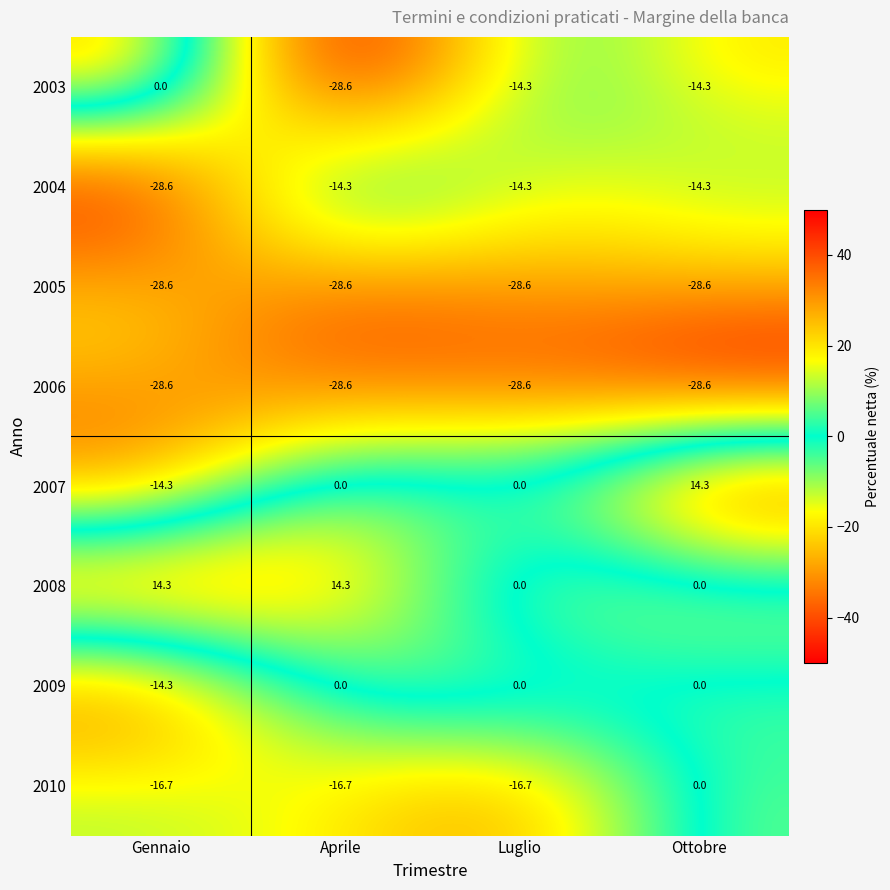

What is the total value across all series at Gennaio?

-116.8